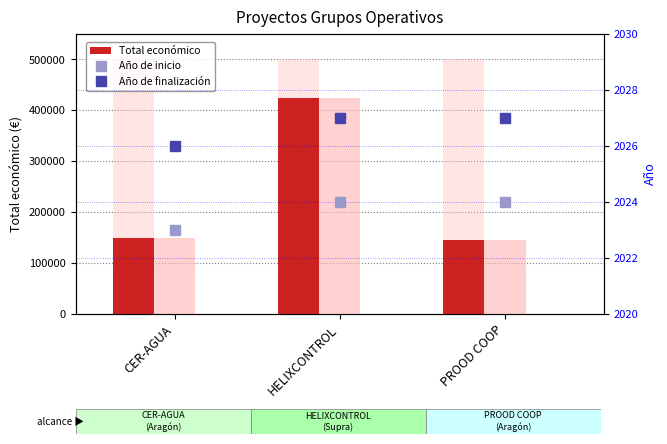

Rank the series at HELIXCONTROL from highest to lowest value.

Total económico (bg), Total económico, Total económico (light), Año de finalización, Año de inicio